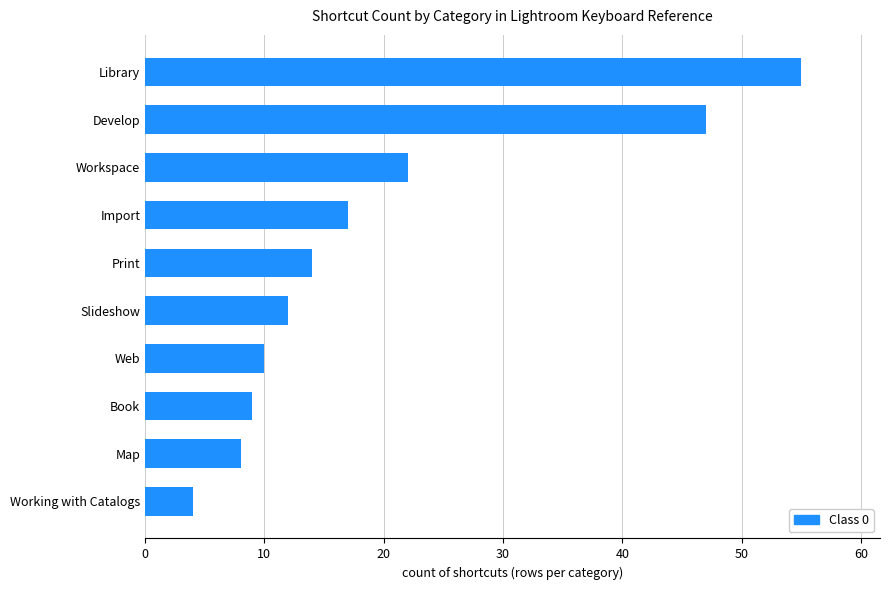

What is the ratio of the value at Map to the value at Import?

0.5